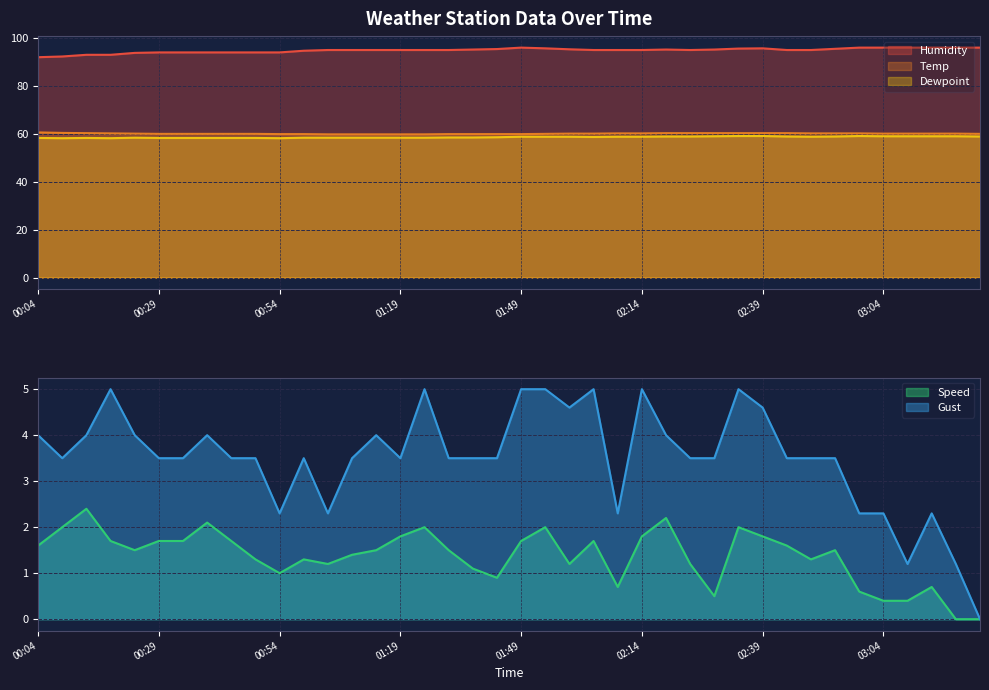

Which series changed the most between 00:04 and 03:04?

Humidity